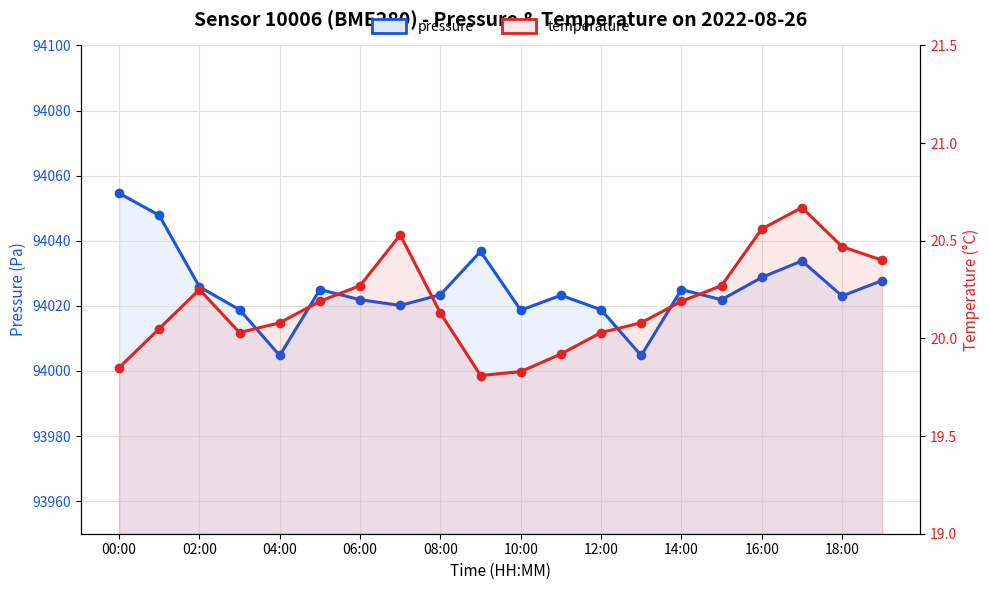

Is the value of temperature at 19 greater than the value of pressure at 06:00?

No